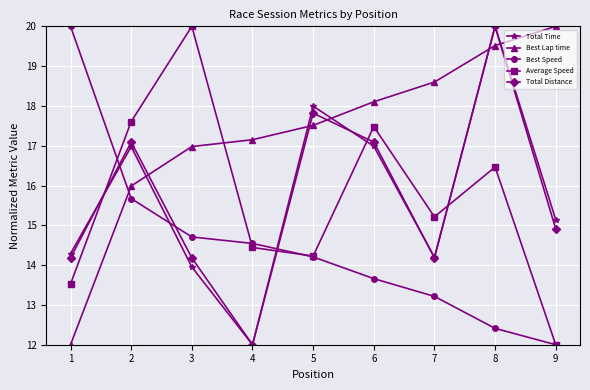

How many data points in Best Speed are above 14?

5